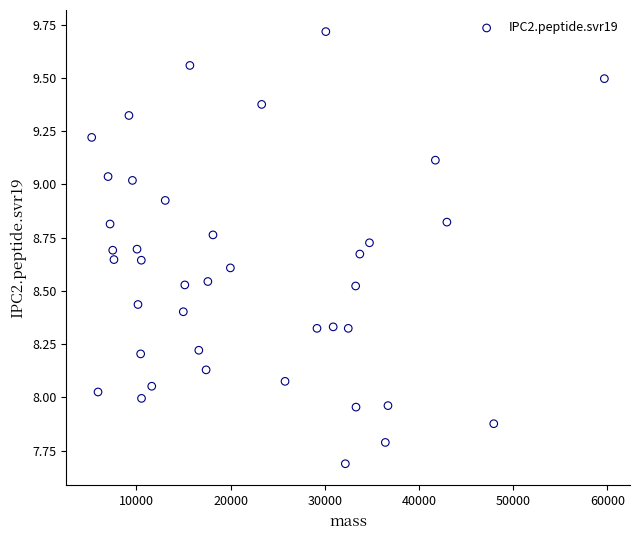

What is the range of X values (max minus min)?

54427.1